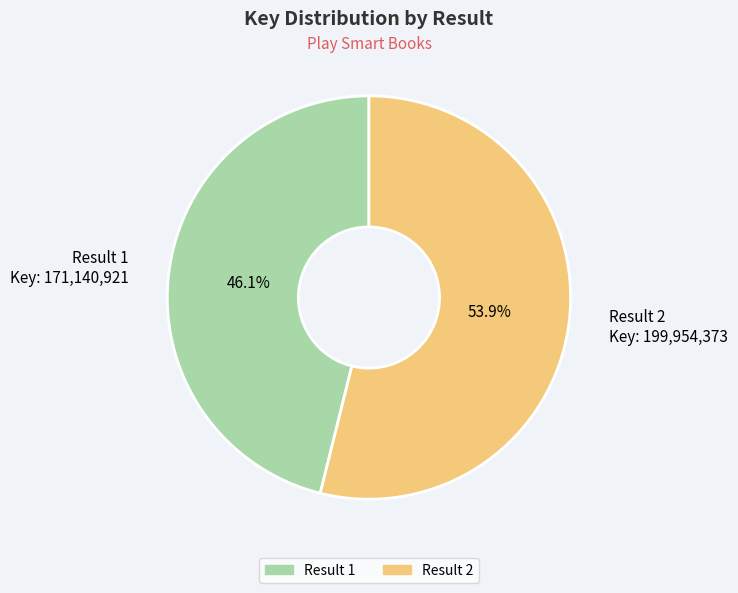

Approximately how many times larger is the value at Result 1 compared to Result 2?

0.9